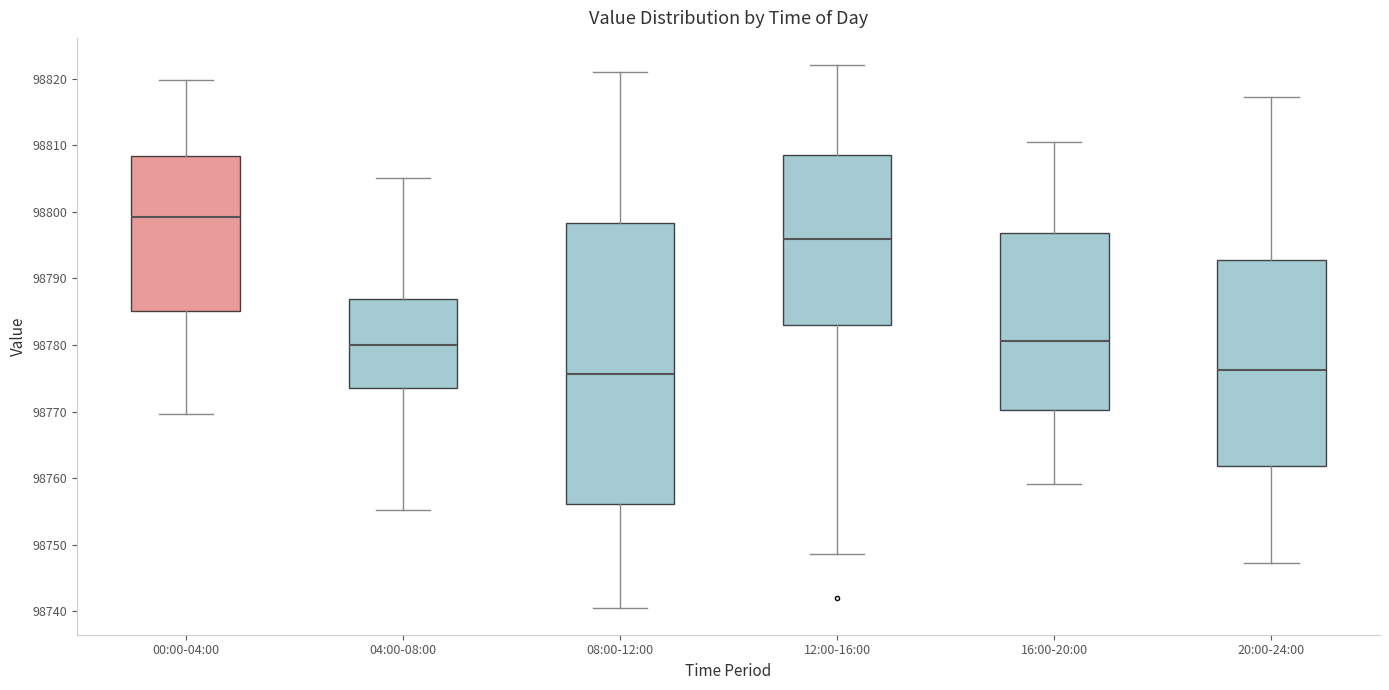

Reading left to right, transcribe this box plot: for each box, give where its median line is, the range the box spans, and where its two whiskers end, as read against the y-axis. The values are not printed on the chart, so give them approximately, as read against the axis.

00:00-04:00: median 98799, box 98785 to 98808, whiskers 98770 to 98820
04:00-08:00: median 98780, box 98773 to 98787, whiskers 98755 to 98805
08:00-12:00: median 98776, box 98756 to 98798, whiskers 98741 to 98821
12:00-16:00: median 98796, box 98783 to 98809, whiskers 98749 to 98822
16:00-20:00: median 98781, box 98770 to 98797, whiskers 98759 to 98811
20:00-24:00: median 98776, box 98762 to 98793, whiskers 98747 to 98817